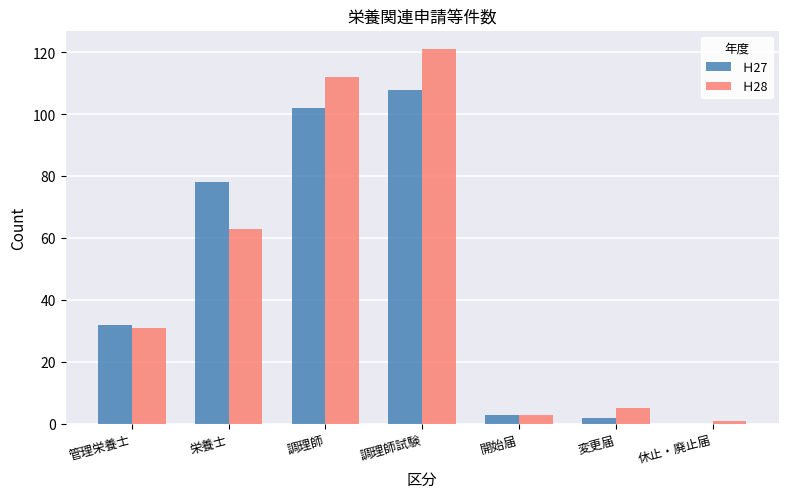

Count the number of categories in the chart.

7